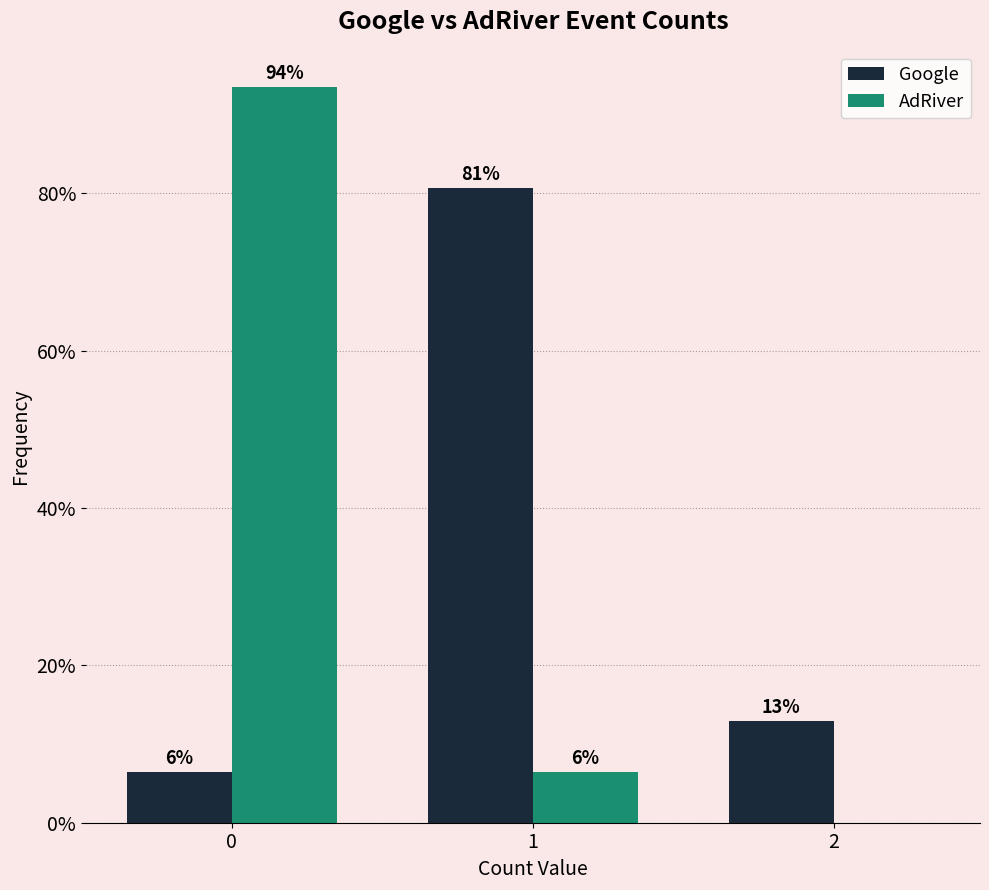

What are all the series names shown in the legend?

Google, AdRiver